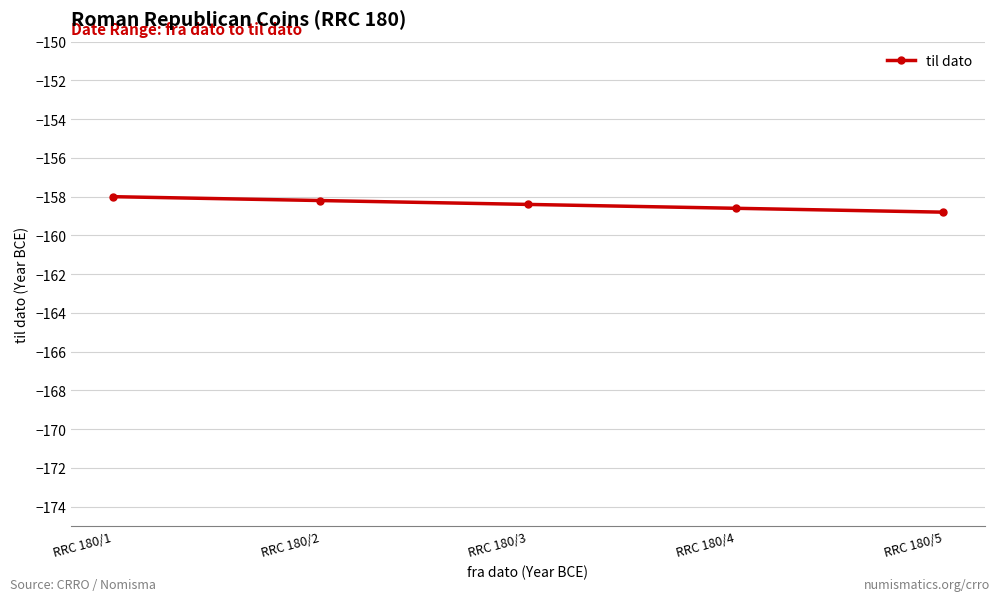

Reading right to left, extract all data points from this chart.

-158.8	-158.6	-158.4	-158.2	-158.0